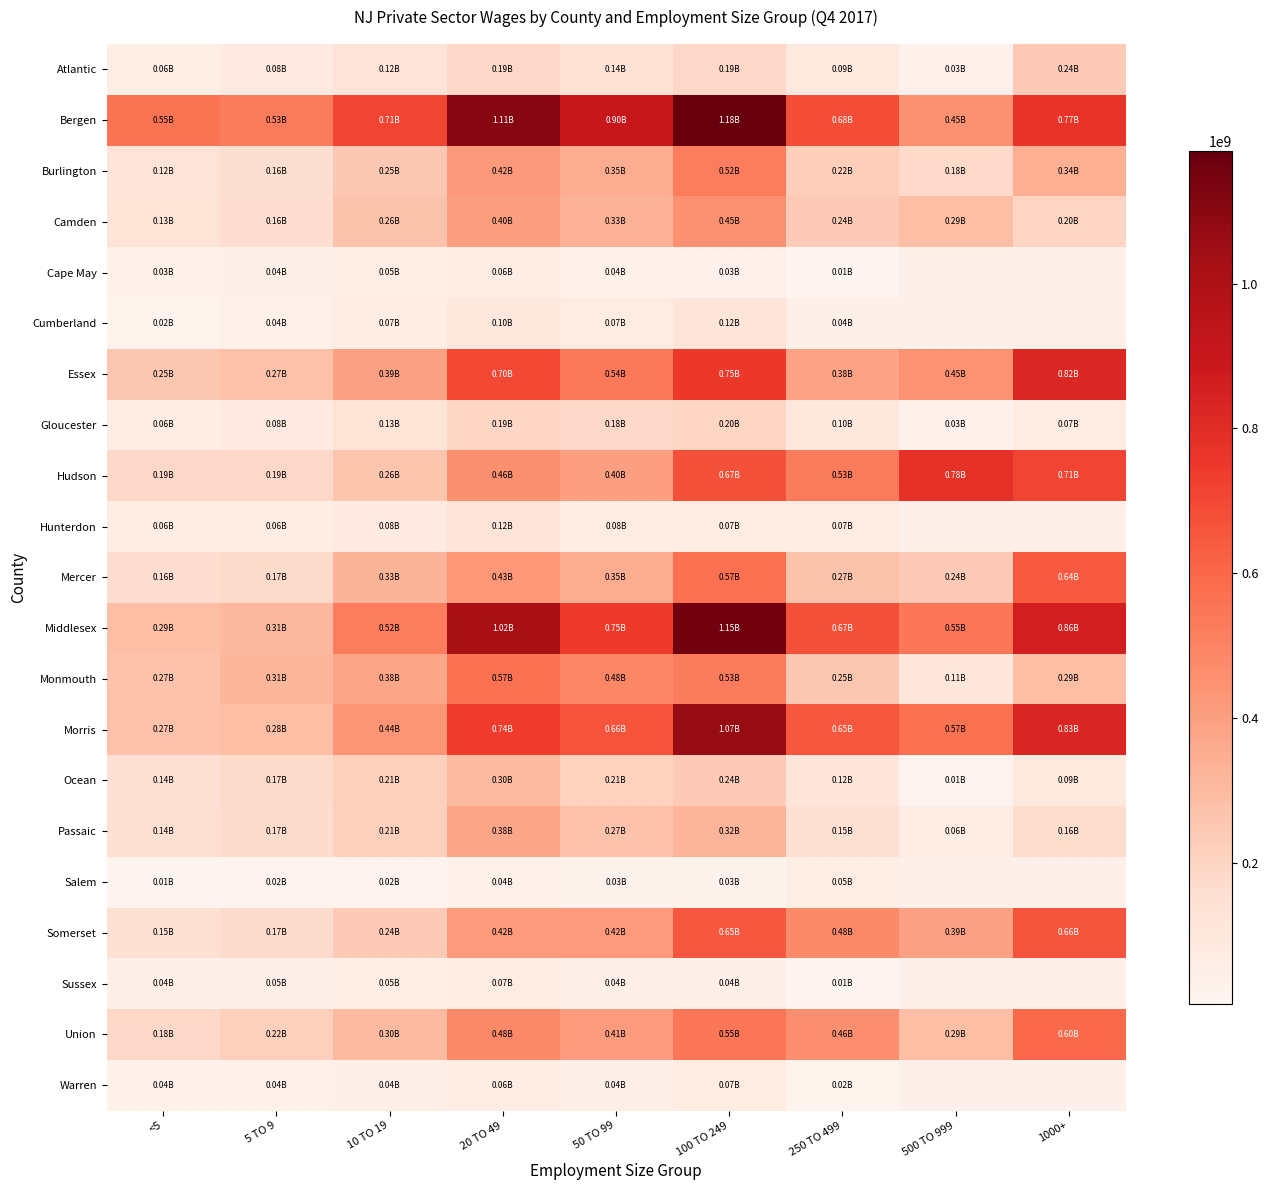

Where is Sussex nearest to the value 41952768?

100 TO 249